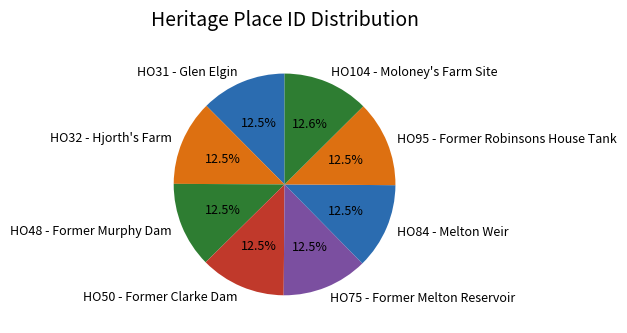

Combined, what portion of the pie is HO48 - Former Murphy Dam and HO84 - Melton Weir?

25.0%